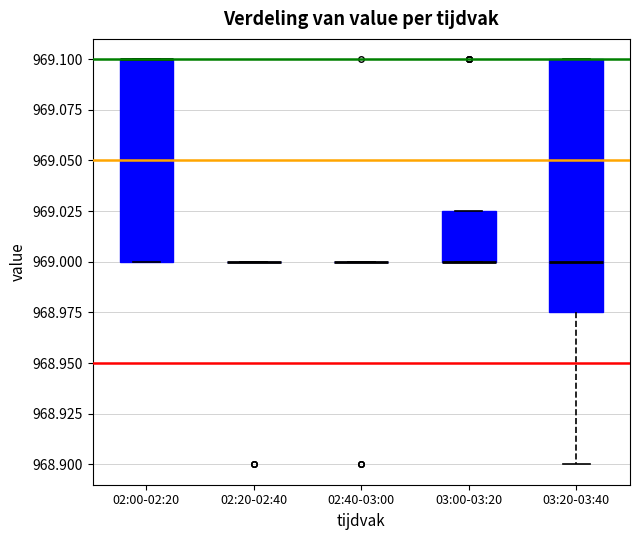

Reading left to right, transcribe this box plot: for each box, give where its median line is, the range the box spans, and where its two whiskers end, as read against the y-axis. The values are not printed on the chart, so give them approximately, as read against the axis.

02:00-02:20: median 969.100 (drawn on the box's upper edge), box 969.000 to 969.100, whiskers 969.000 to 969.100
02:20-02:40: box collapsed to a line at 969.000, whiskers 969.000 to 969.000
02:40-03:00: box collapsed to a line at 969.000, whiskers 969.000 to 969.000
03:00-03:20: median 969.000 (drawn on the box's lower edge), box 969.000 to 969.025, whiskers 969.000 to 969.025
03:20-03:40: median 969.000, box 968.975 to 969.100, whiskers 968.900 to 969.100